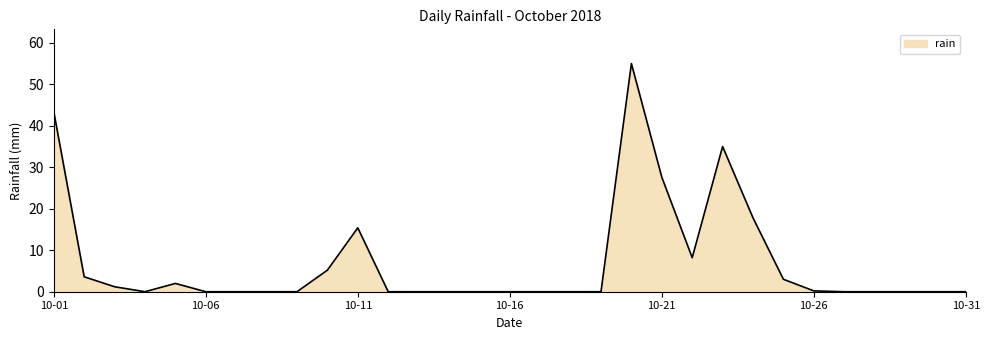

What is the difference between the maximum and minimum values?

55.0